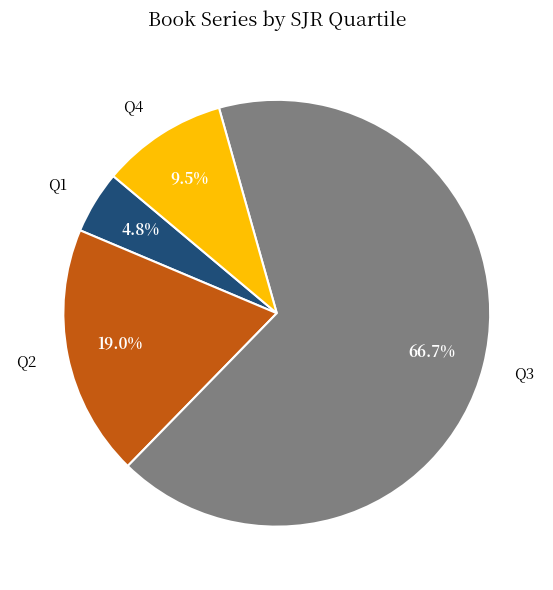

Approximately how many times larger is the value at Q1 compared to Q4?

0.5